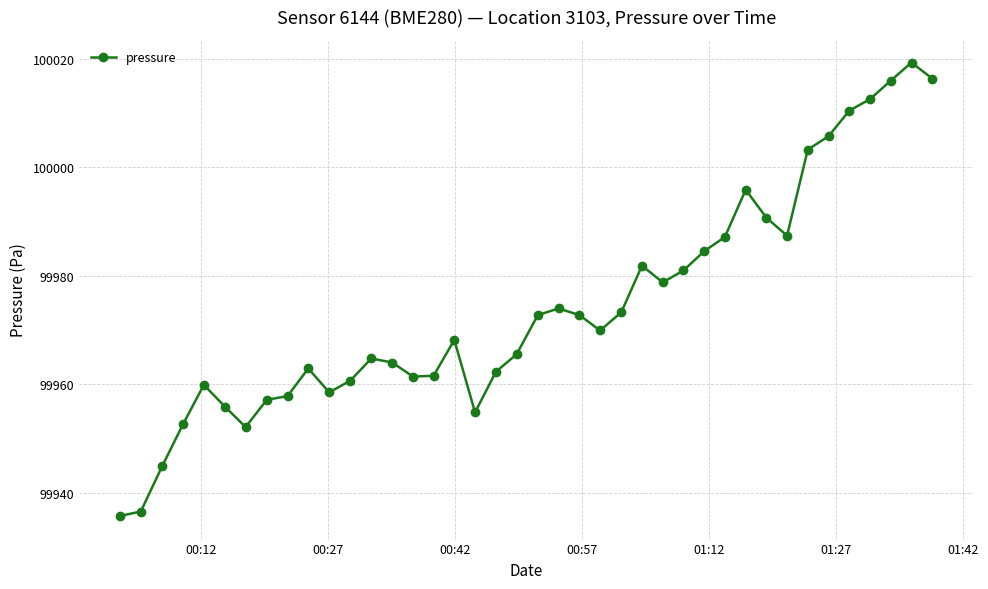

True or false: the data has more than 1 interior local peaks.

True